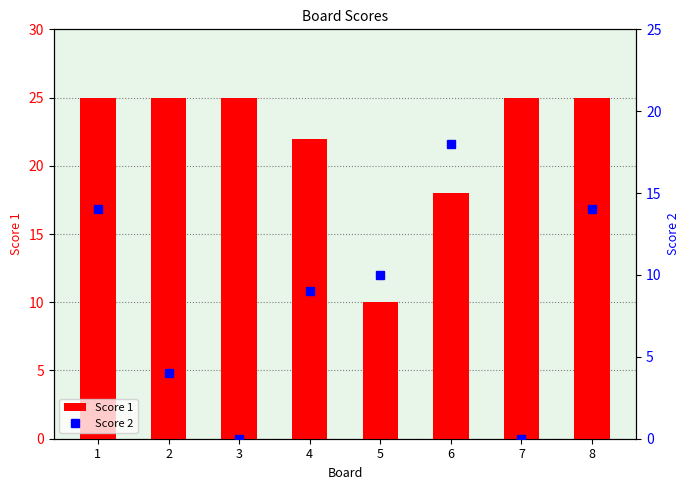

Read the Score 1 value at 3.

25